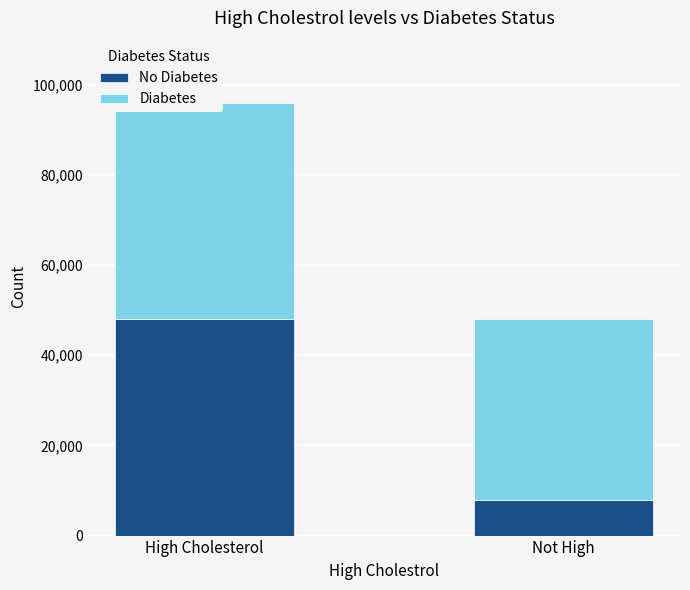

What is the value of the Diabetes bar at the 2nd from the left?

40000